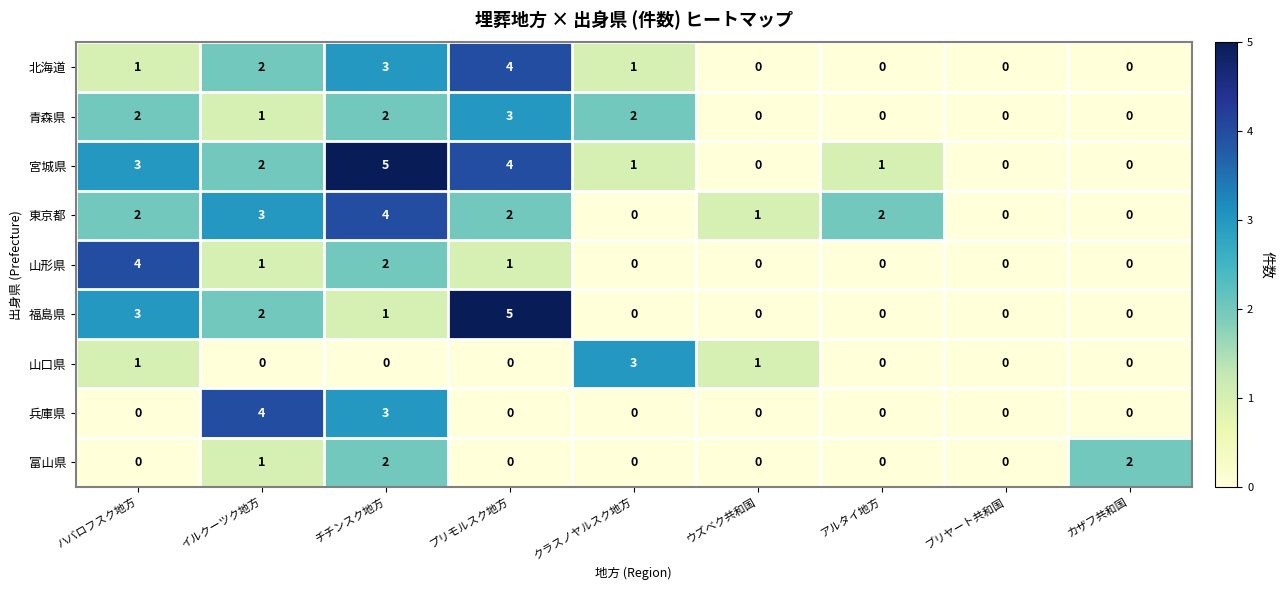

What is the total value across all series at ウズベク共和国?

2